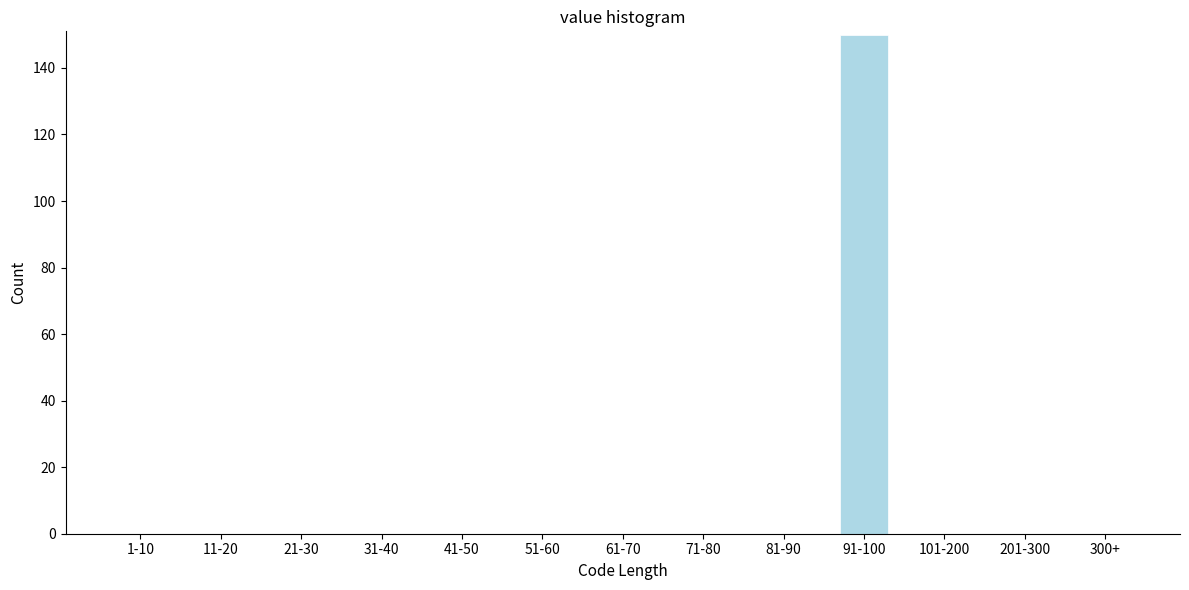

Reading right to left, list all the values displayed in this chart.

300+=0	201-300=0	101-200=0	91-100=150	81-90=0	71-80=0	61-70=0	51-60=0	41-50=0	31-40=0	21-30=0	11-20=0	1-10=0